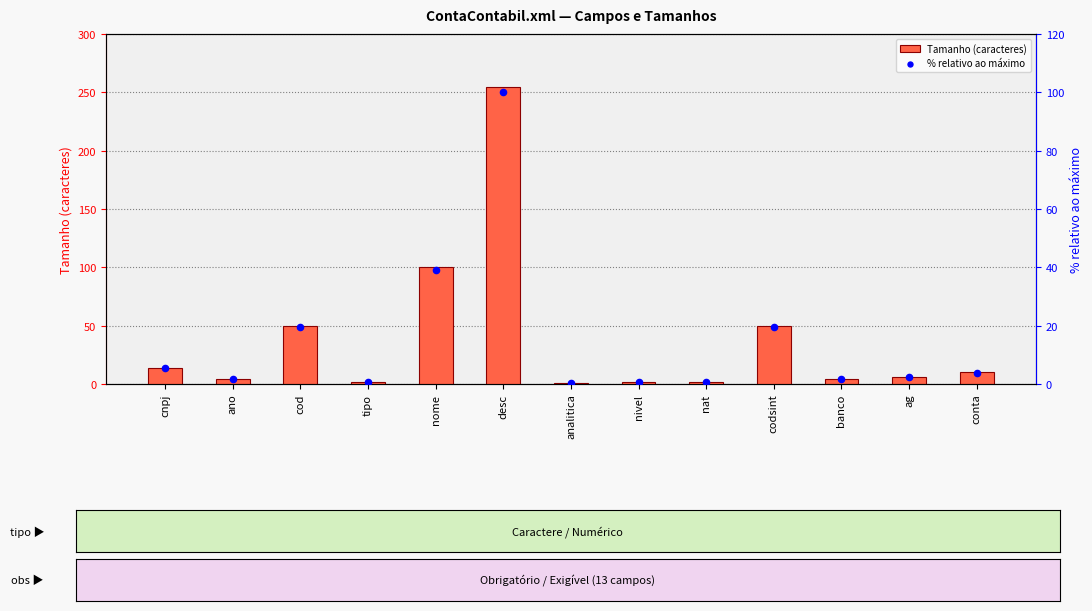

What is the total value across all series at codsint?

69.6